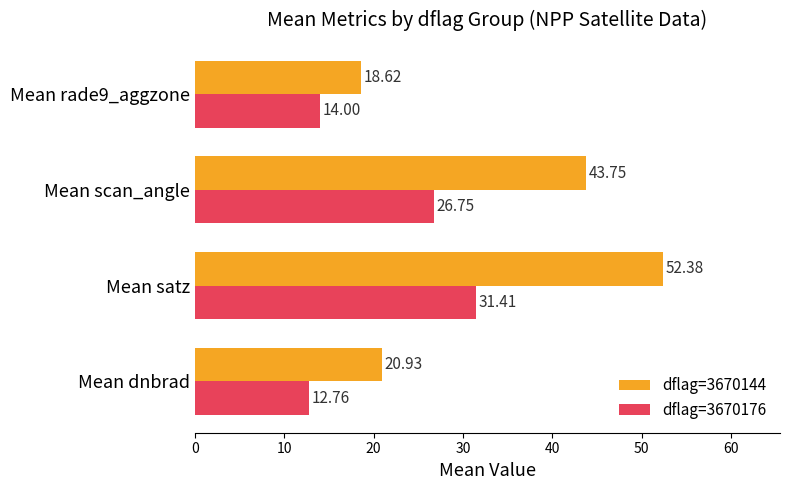

At which label does dflag=3670176 reach its minimum?

Mean dnbrad